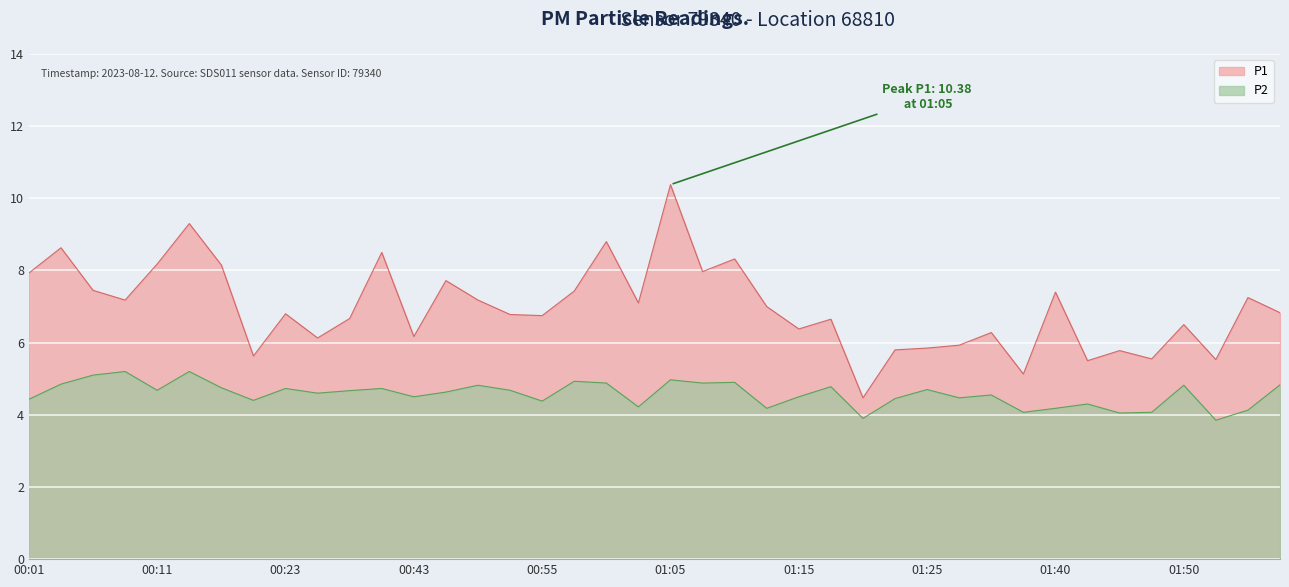

The value of P2 at 01:12 is 7.2. True or false?

False